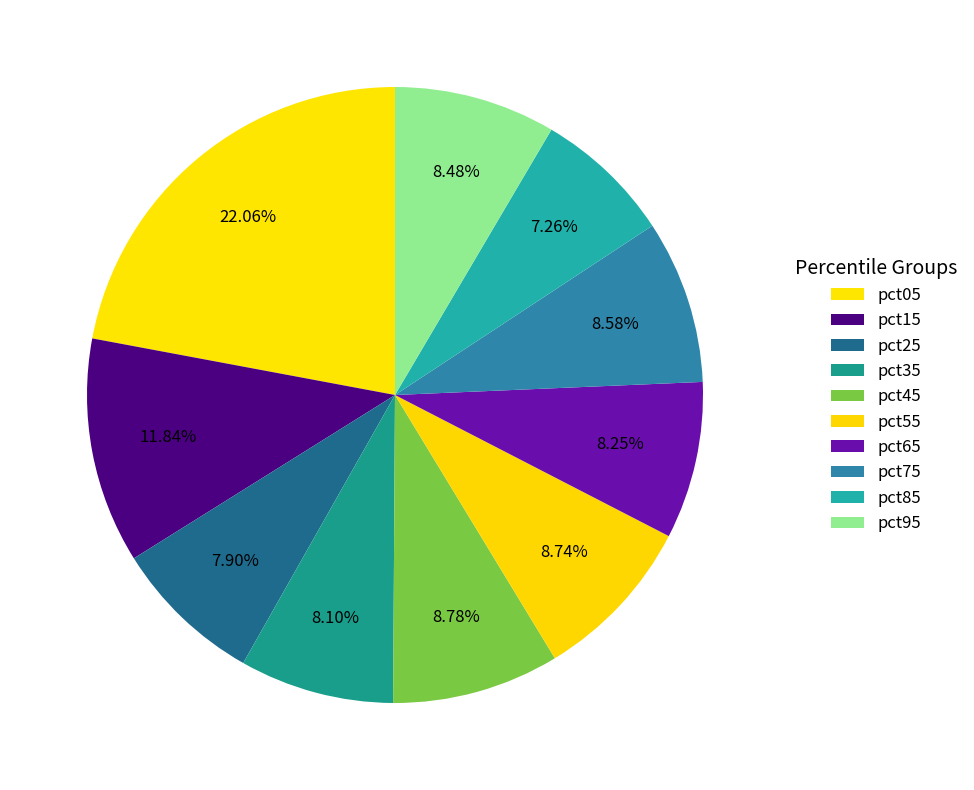

How many segments does this pie chart have?

10